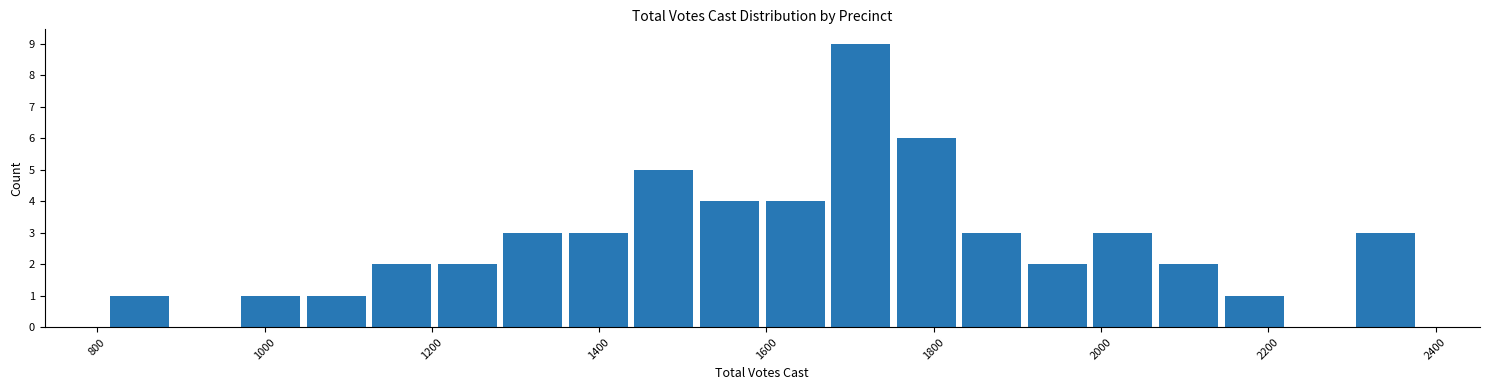

Read against the x-axis, roughly where is the centre of the tallest bar?

1720